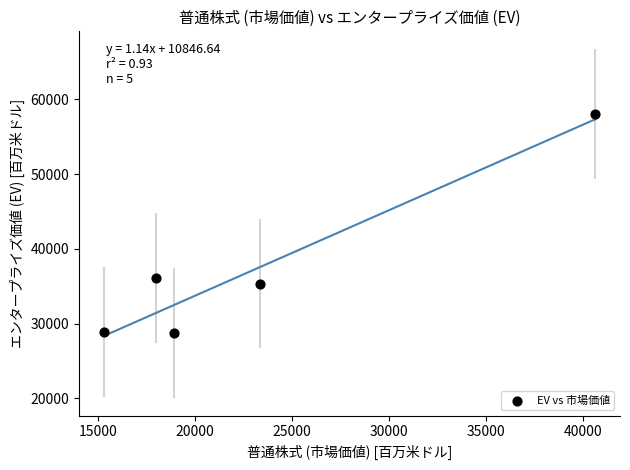

What Y value in the scatter plot is closest to 43398?

36145